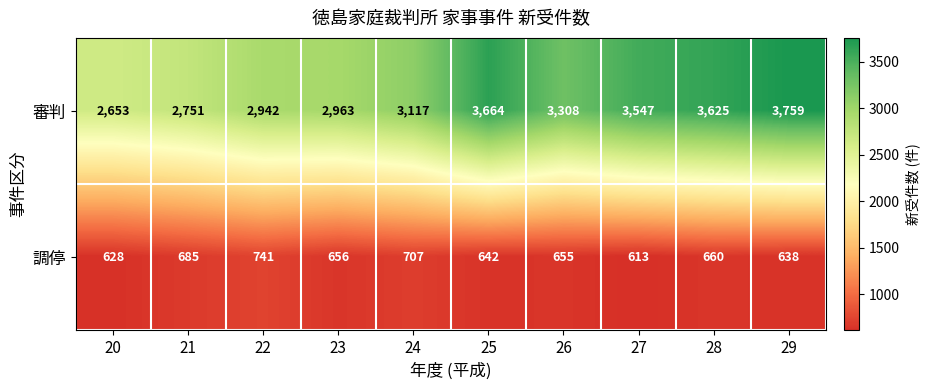

At which category is the sum across all series the highest?

29